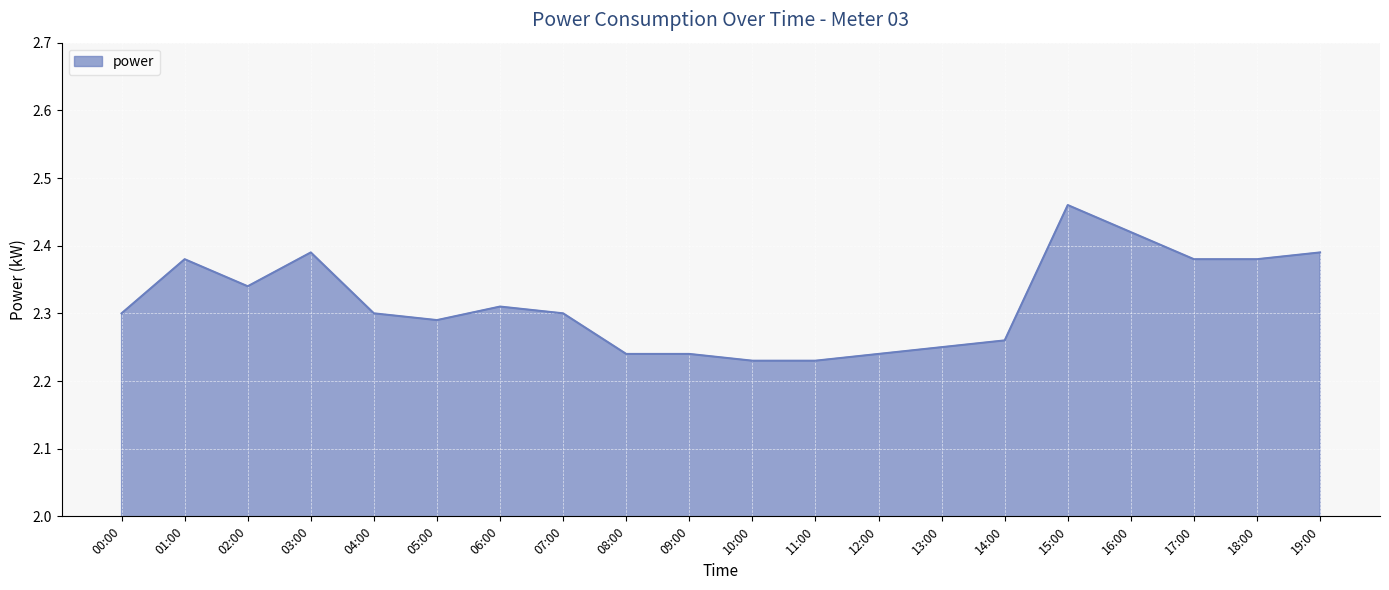

How many categories are shown in the chart?

20